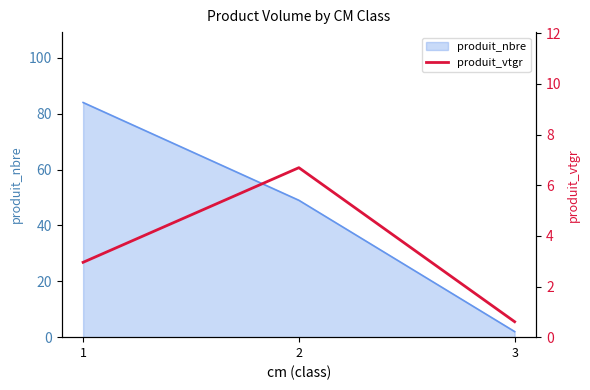

Reading left to right, extract all data points from this chart.

1=3.0	2=6.7	3=0.6